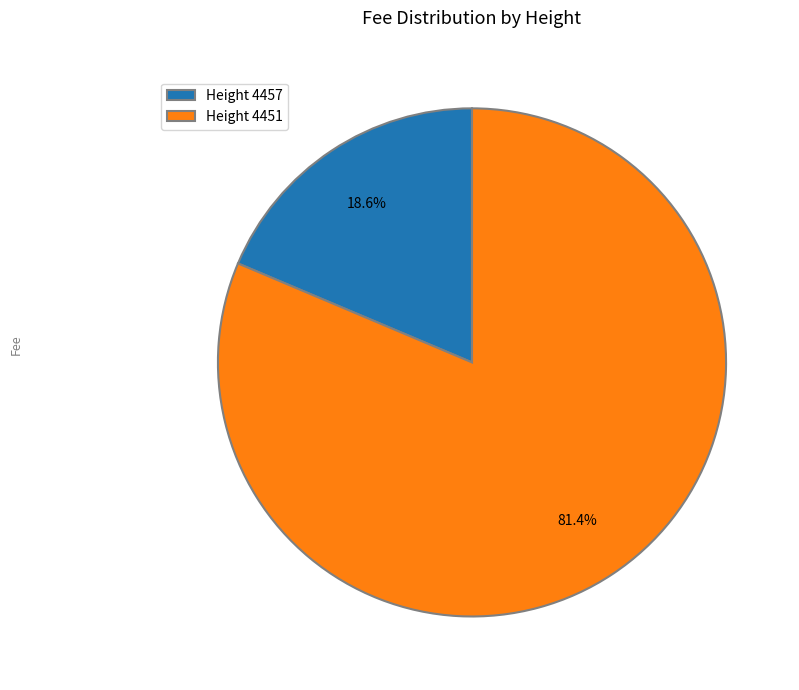

How many slices are in this pie chart?

2